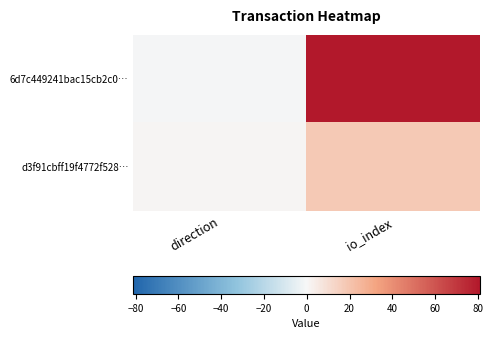

At how many categories does at least one series exceed 75?

1